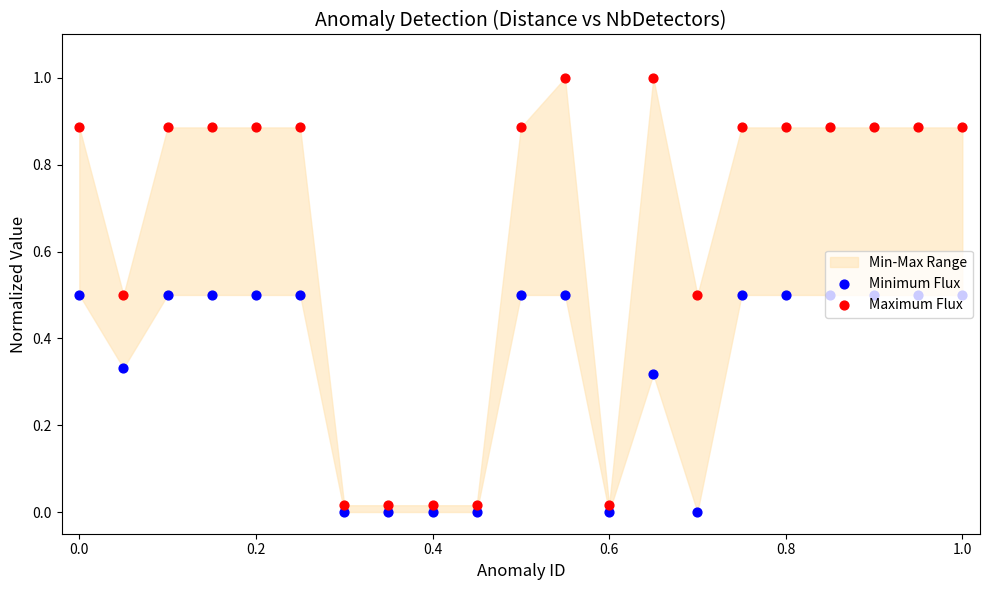

Which series has the largest total across all categories?

Maximum Flux